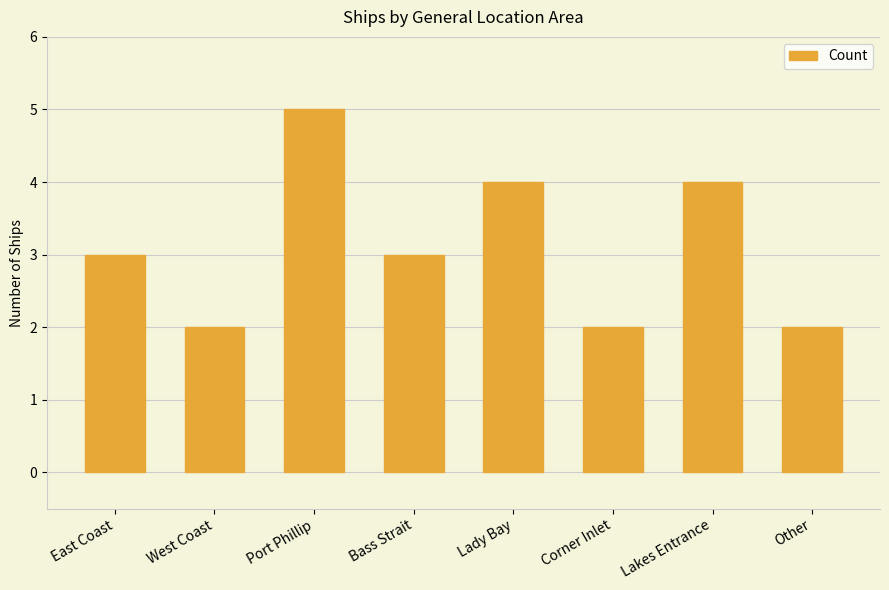

What is the sum of the values at Lakes Entrance and Lady Bay?

8